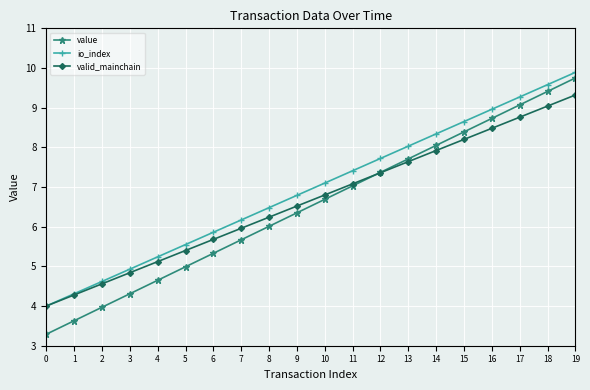

The valid_mainchain series shows 7.9 at 14. True or false?

True